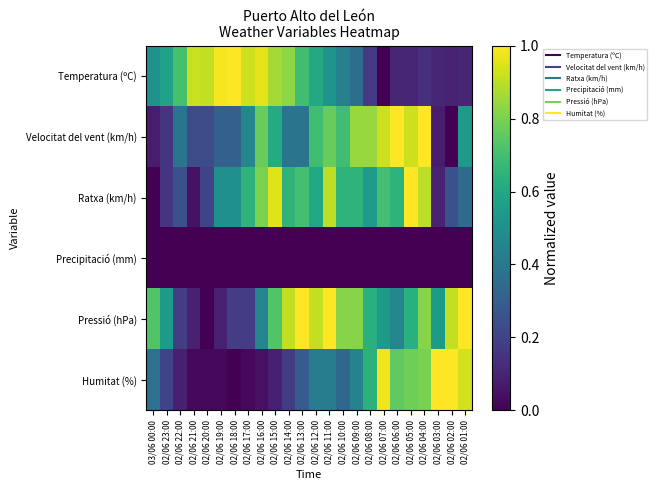

Count the number of categories in the chart.

24